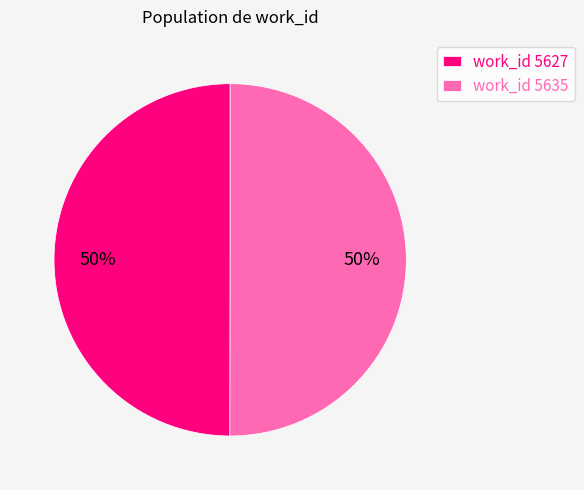

True or false: work_id 5627 accounts for 65% of the total.

False